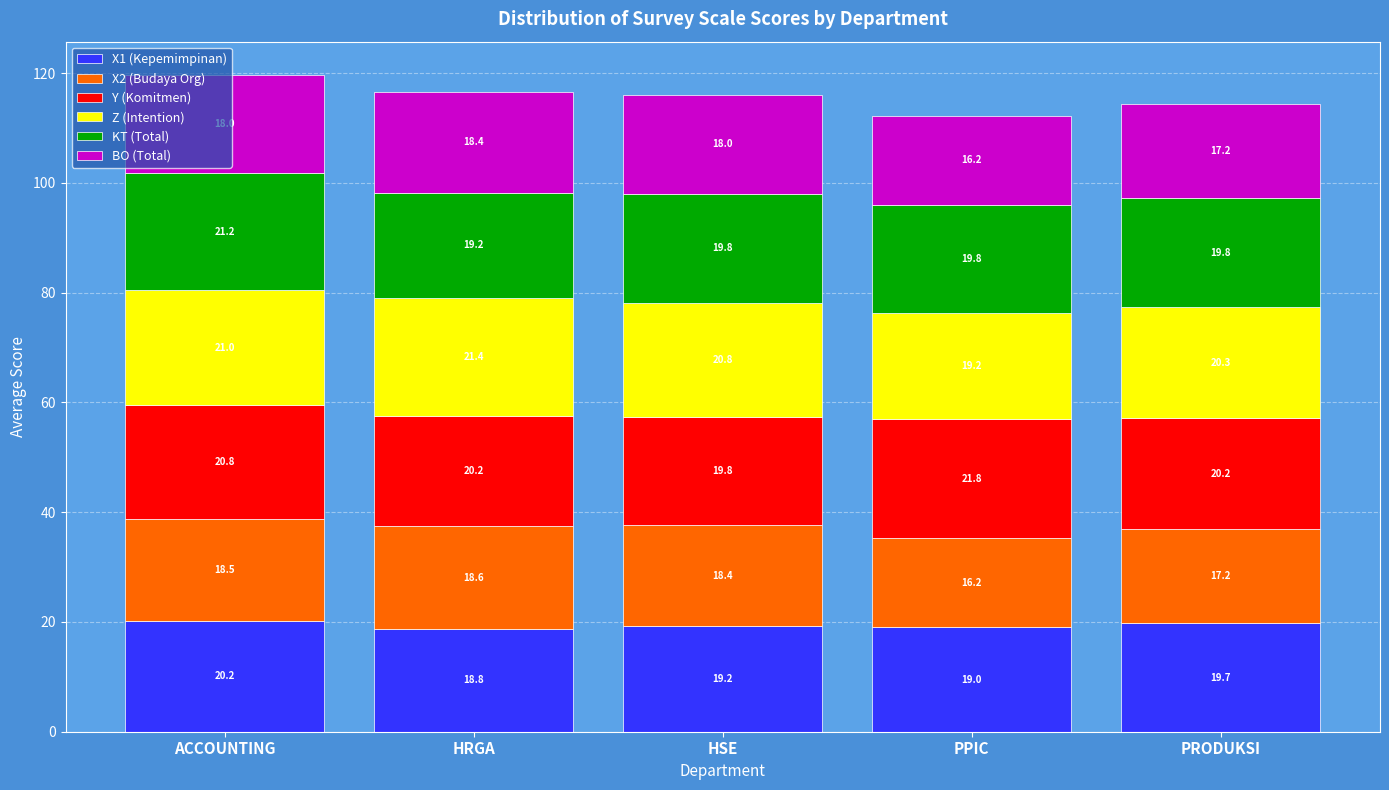

True or false: X1 (Kepemimpinan) has a value of 32.4 at PPIC.

False